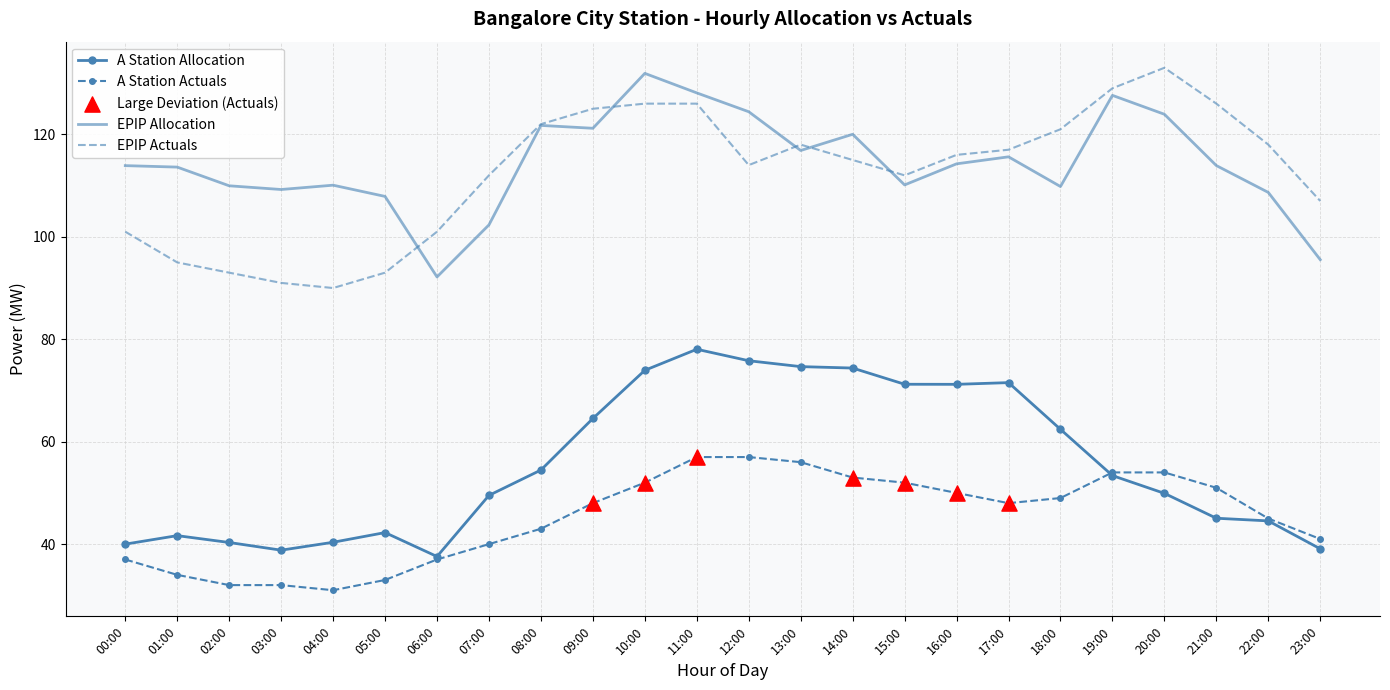

What is the total value across all series at 13:00?

365.5